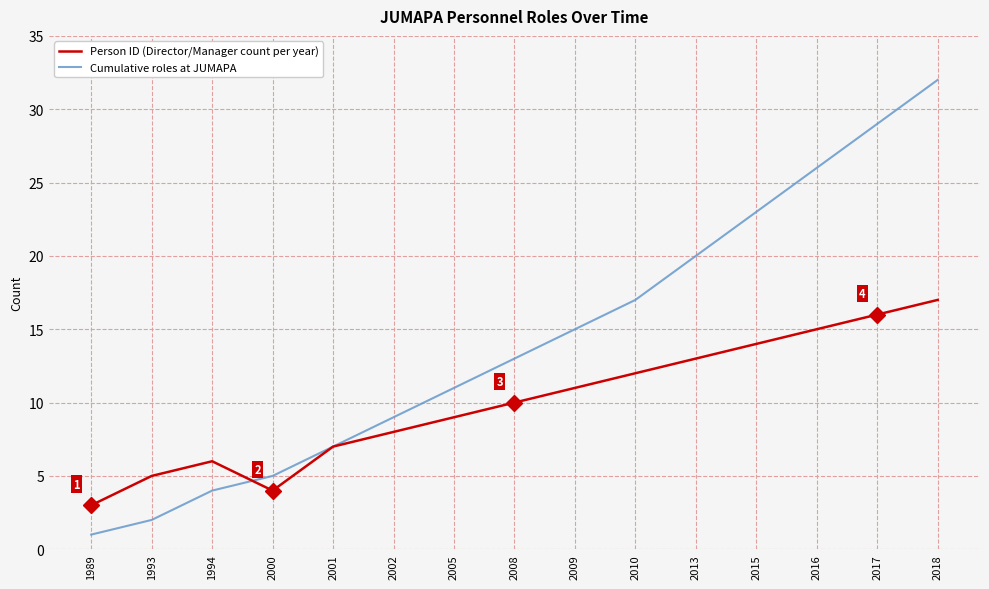

Is it true that Cumulative roles at JUMAPA equals 13 at 2008?

True